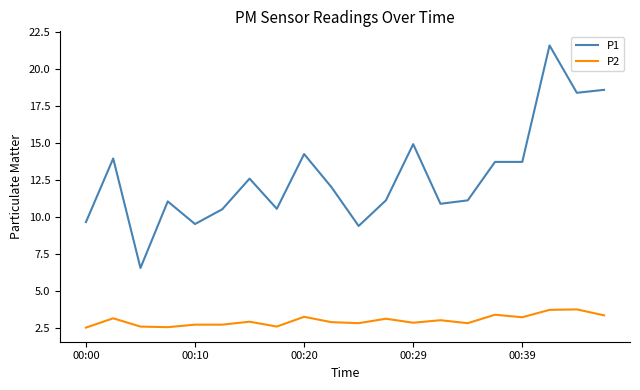

What is the difference between the maximum and minimum values in the P2 series?

1.2